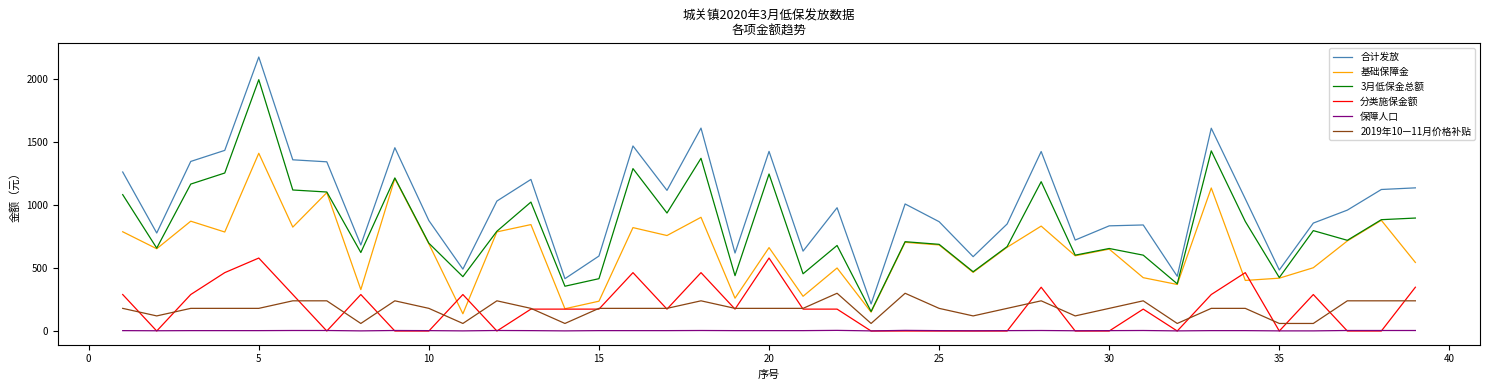

Is this an area chart (filled region under the line)?

No